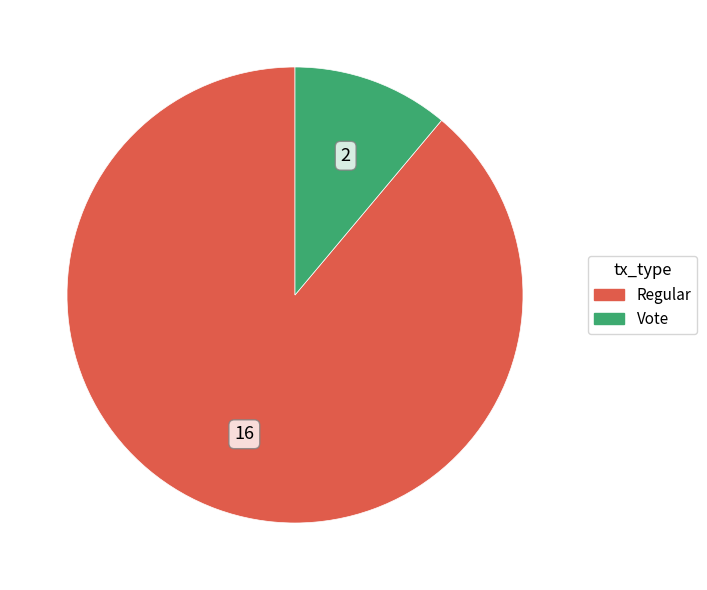

What is the ratio of the value at Regular to the value at Vote?

8.0